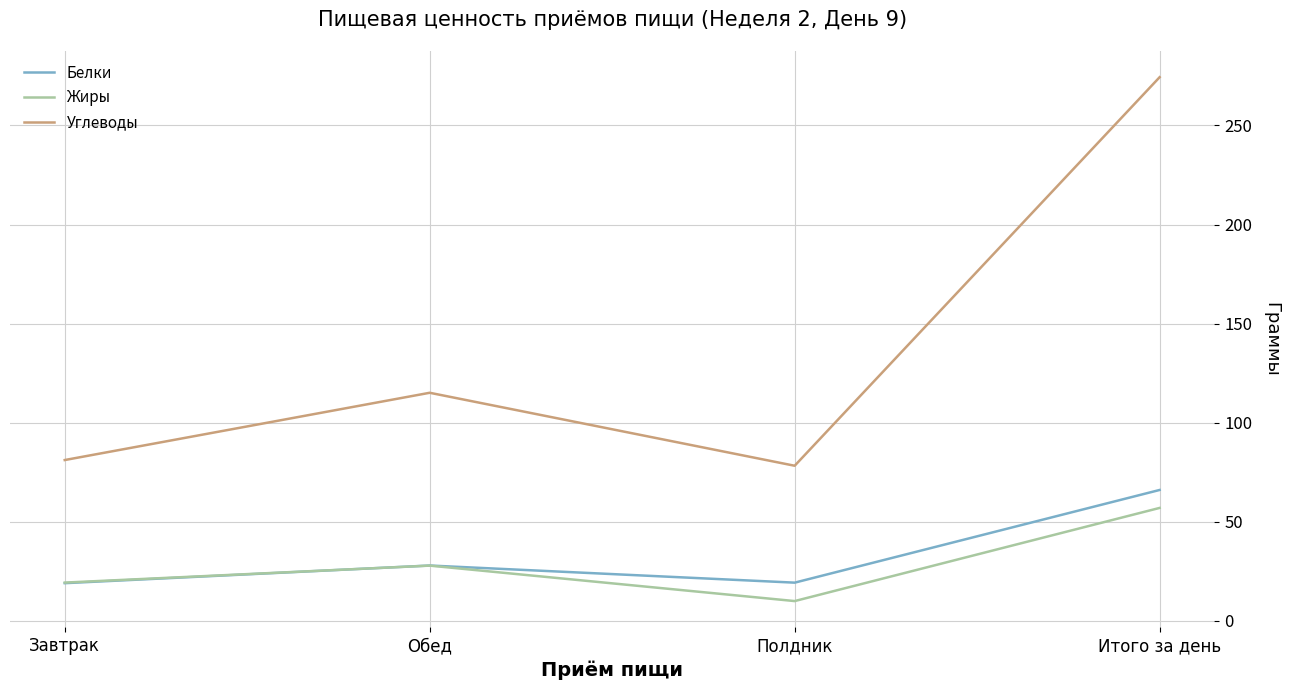

Where is the first local maximum for Углеводы?

Обед